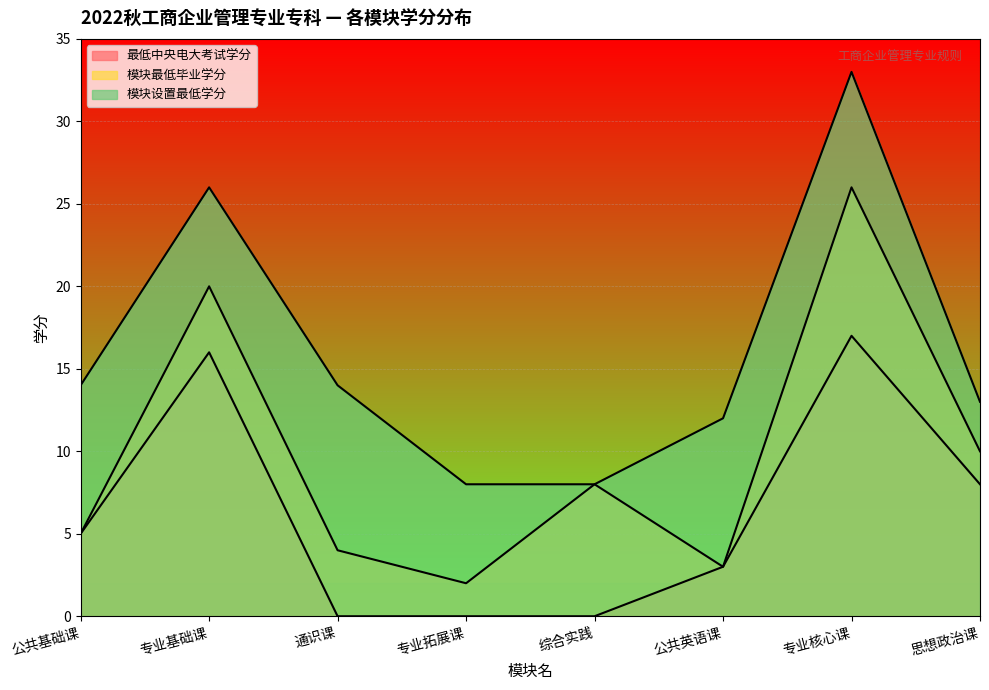

Reading left to right, what are all the values shown in this chart?

最低中央电大考试学分: 公共基础课=5	专业基础课=16	通识课=0	专业拓展课=0	综合实践=0	公共英语课=3	专业核心课=17	思想政治课=8
模块最低毕业学分: 公共基础课=5	专业基础课=20	通识课=4	专业拓展课=2	综合实践=8	公共英语课=3	专业核心课=26	思想政治课=10
模块设置最低学分: 公共基础课=14	专业基础课=26	通识课=14	专业拓展课=8	综合实践=8	公共英语课=12	专业核心课=33	思想政治课=13